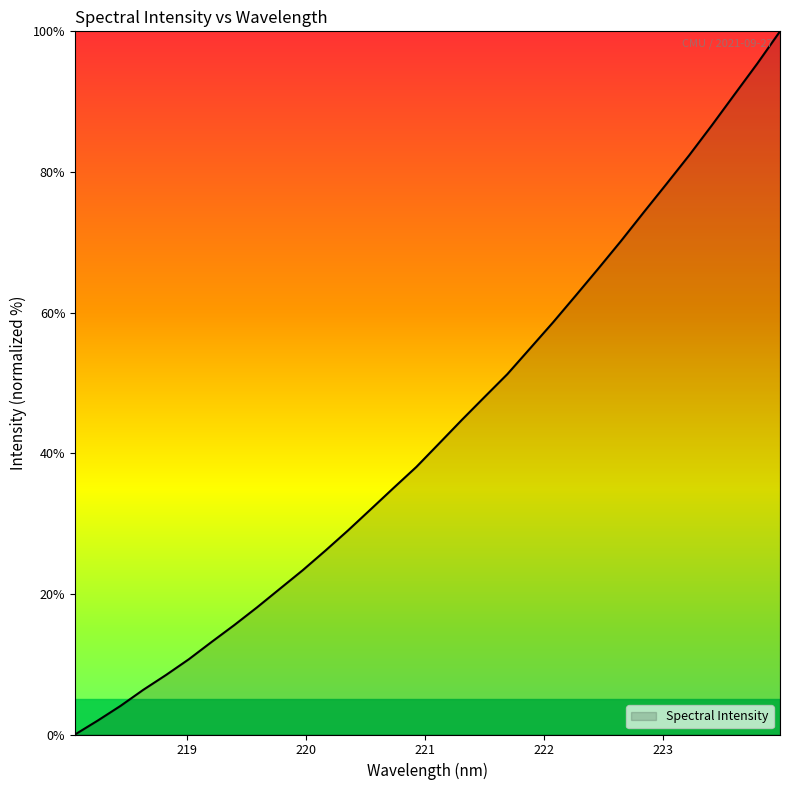

What is the greatest value displayed?

100.0